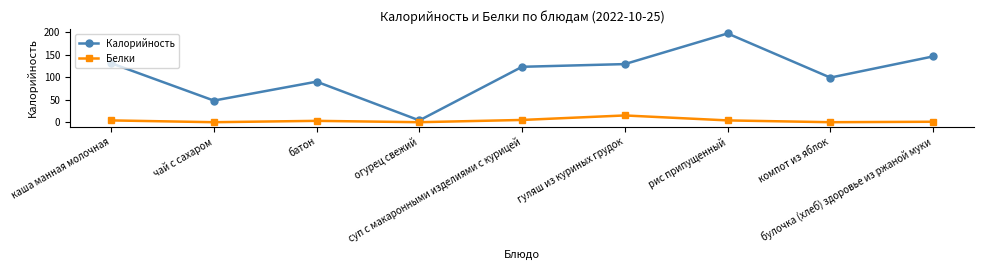

How many distinct data groups are displayed?

2